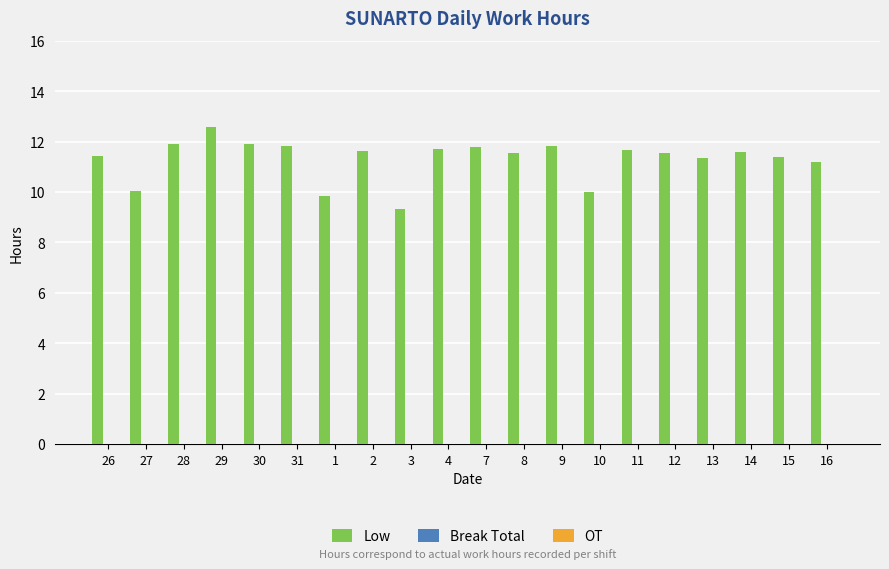

What is the value of the 1st bar from the left?

11.4